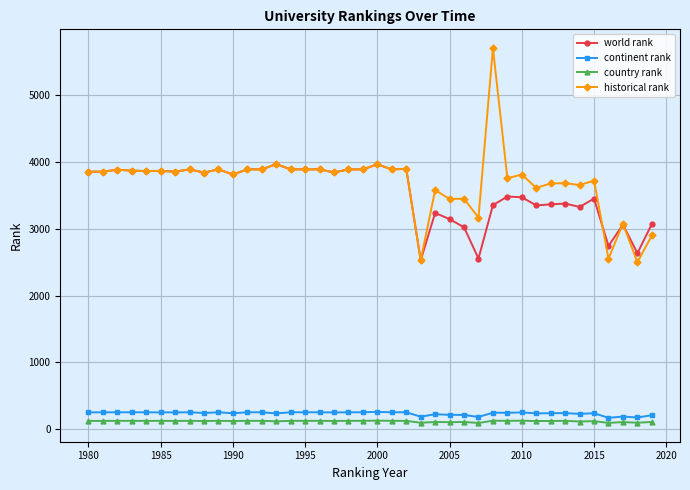

At how many categories does at least one series exceed 586?

40